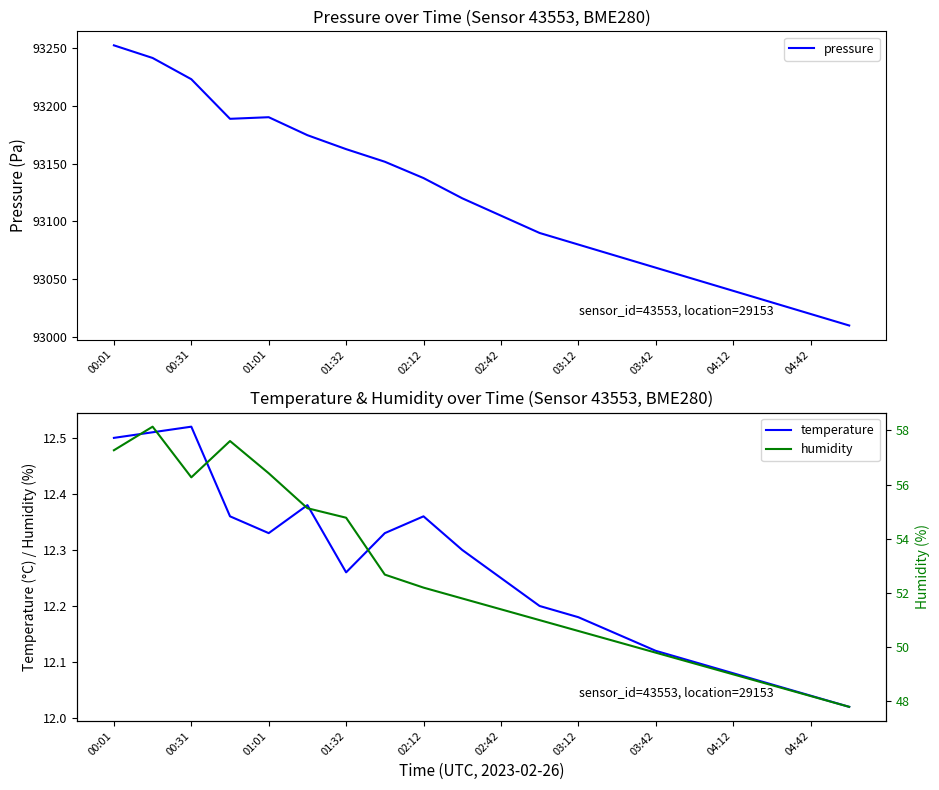

Where is the first local minimum for temperature?

01:01